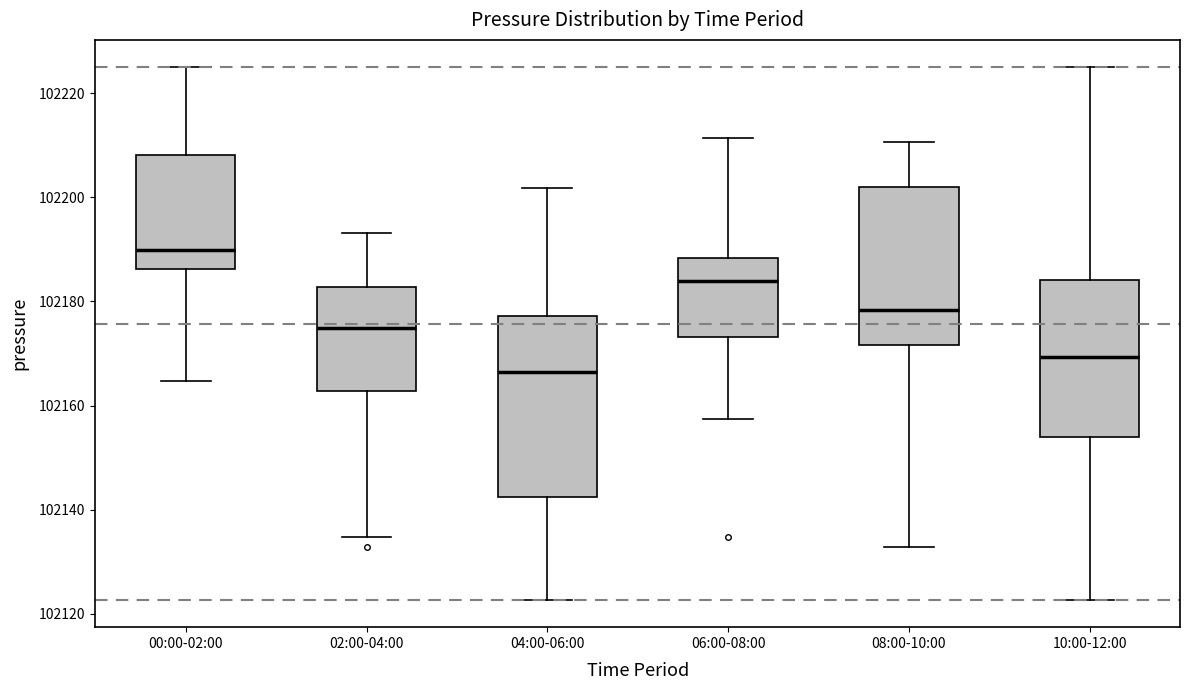

Which box is the tallest, from its lower edge to its upper edge?

04:00-06:00